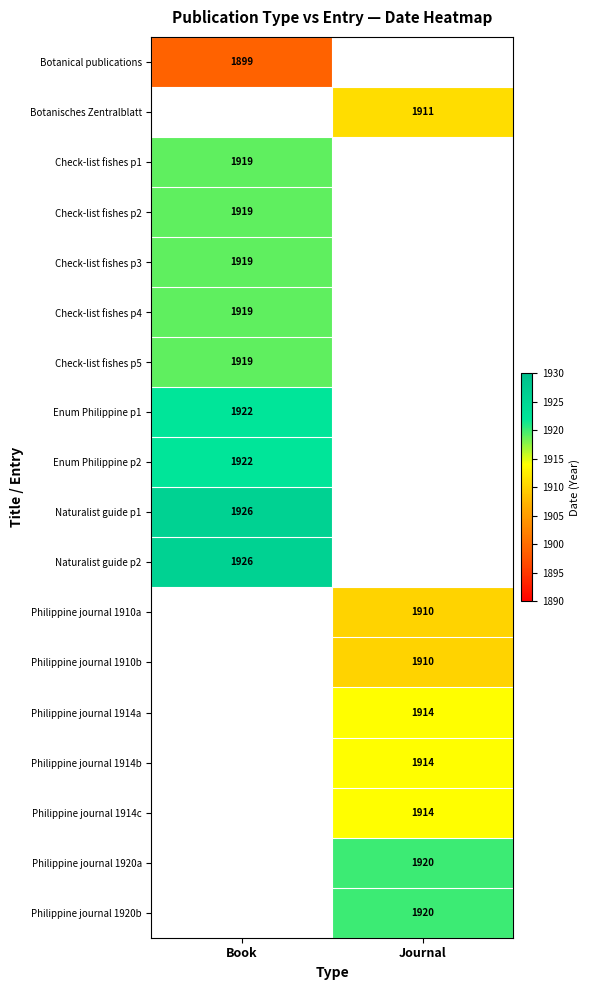

Is it true that Enum Philippine p1 equals 1922 at Book?

True